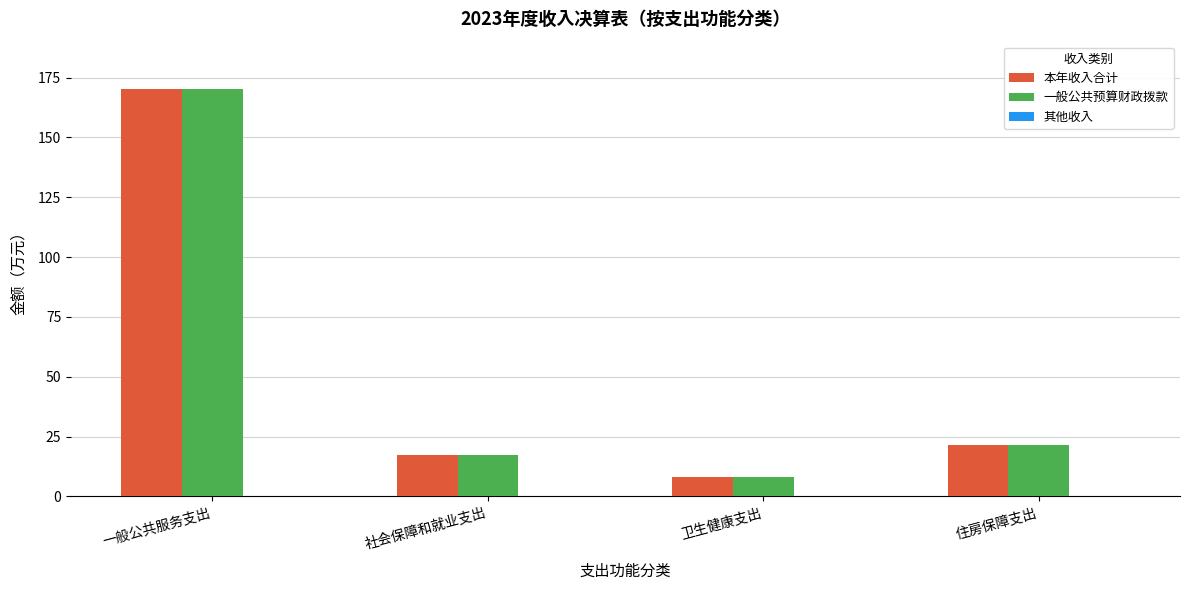

Does the chart contain stacked bars?

No